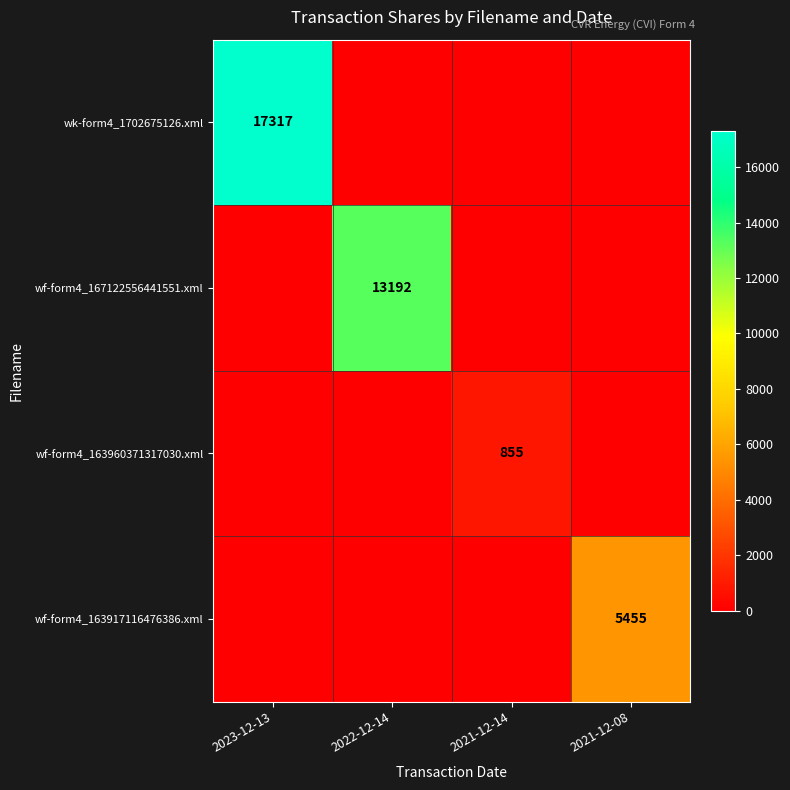

What is the greatest value displayed?

17317